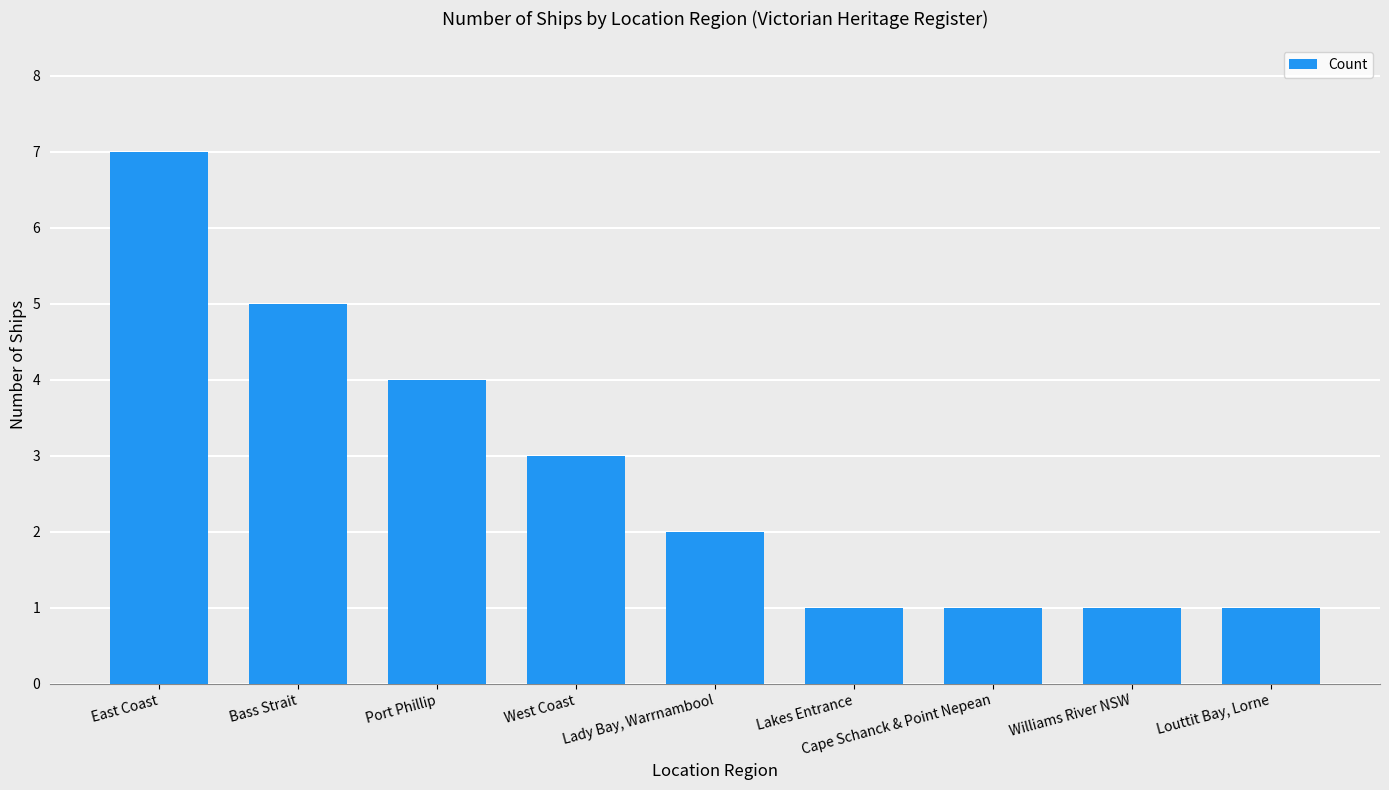

The value at East Coast is 9. True or false?

False